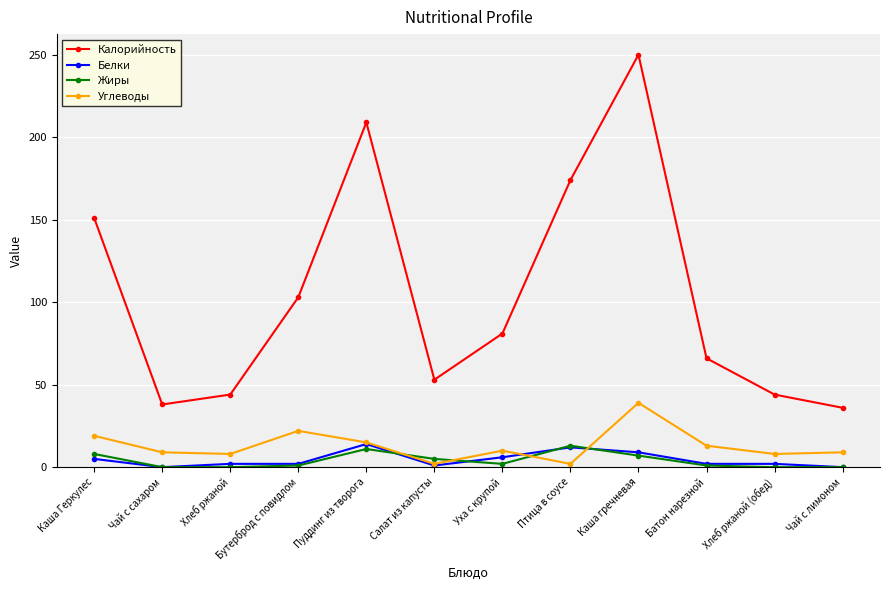

True or false: Калорийность and Белки intersect in this chart.

False